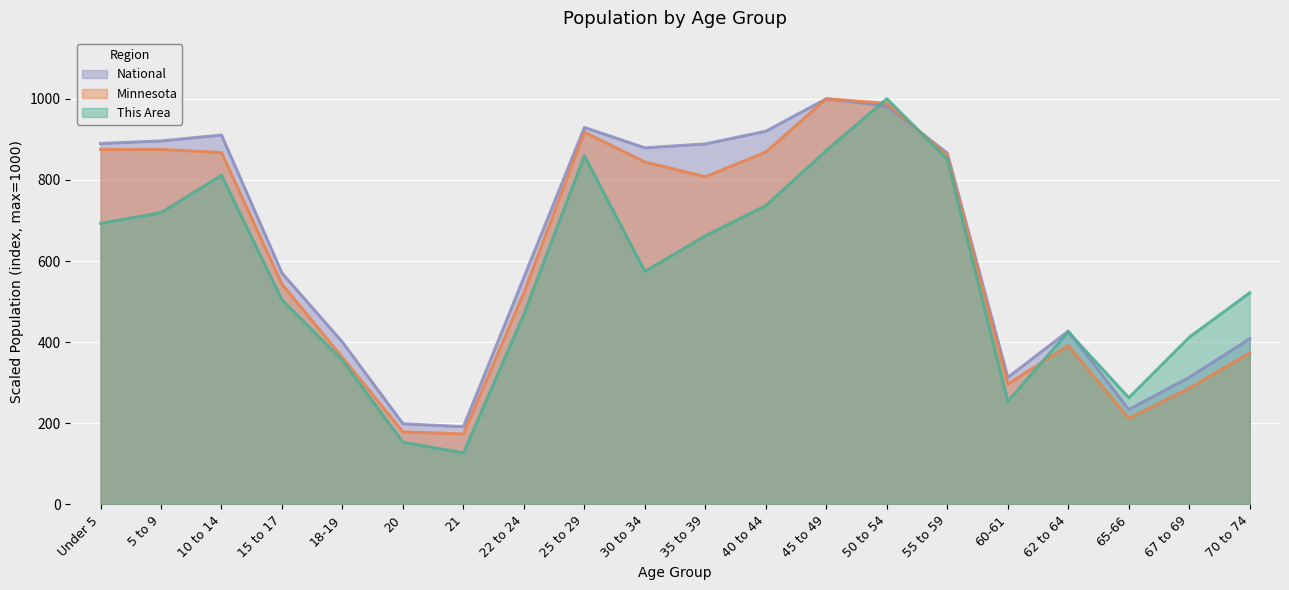

Which category has the lowest value across all series?

21